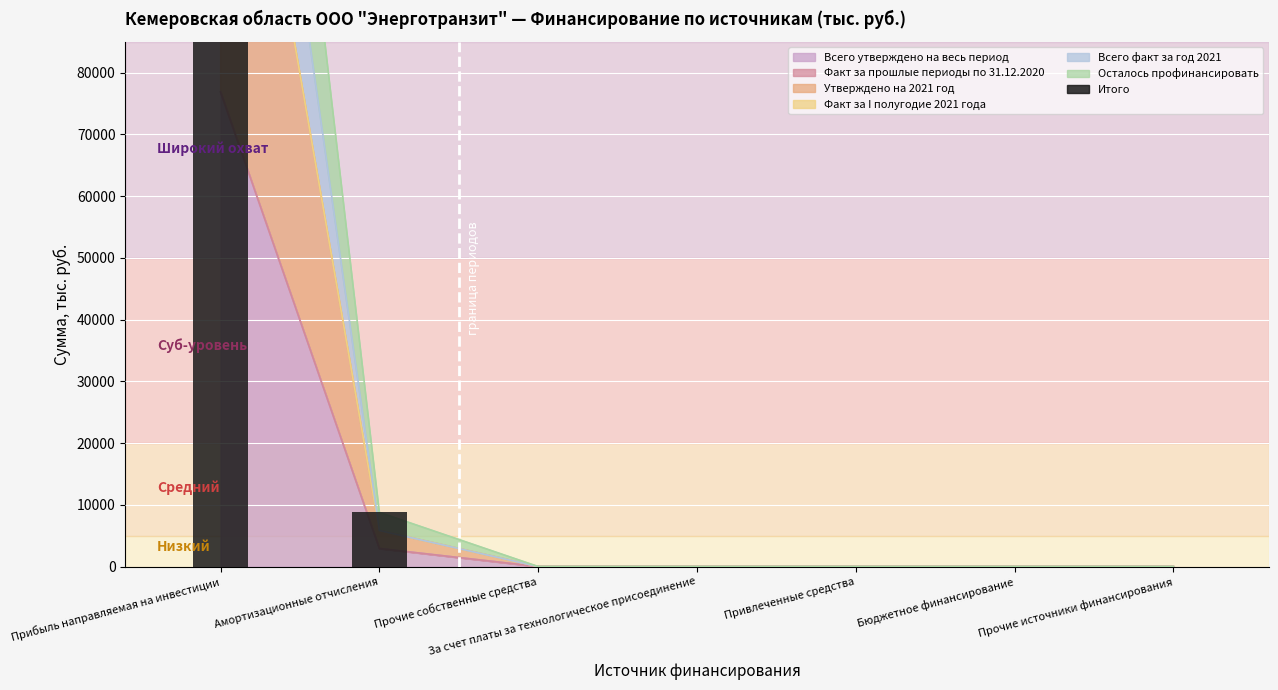

Does the chart contain any negative values?

No